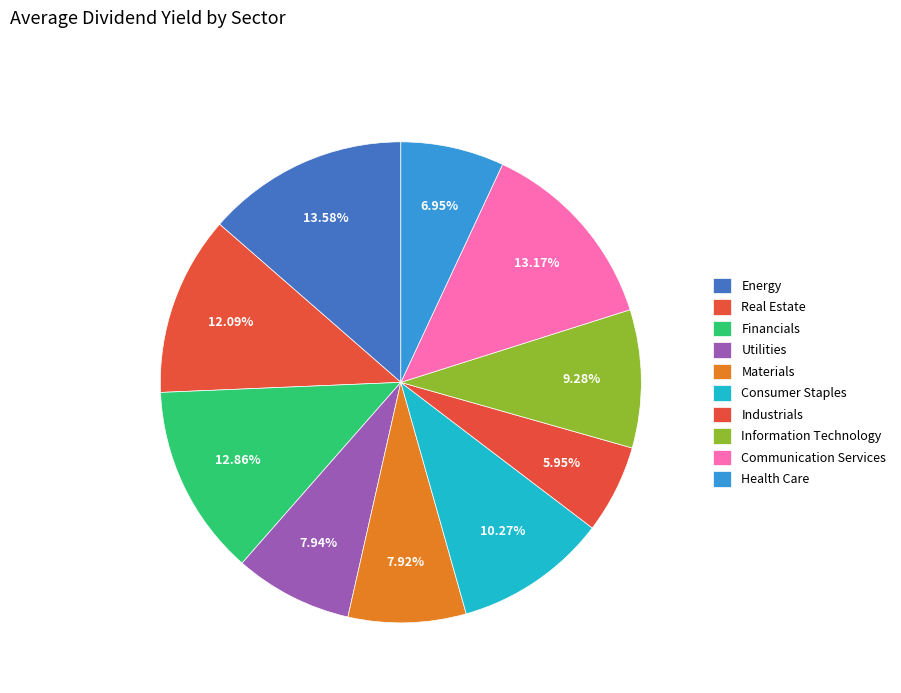

Is there any slice that represents more than half of the pie?

No